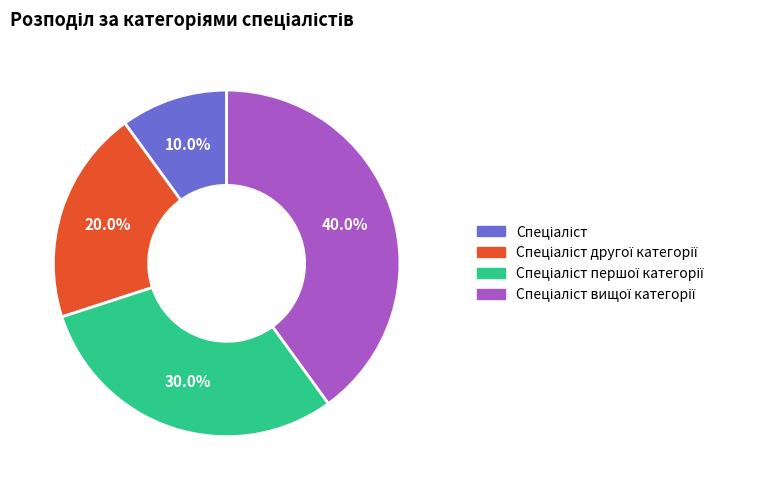

Does any single category account for the majority?

No